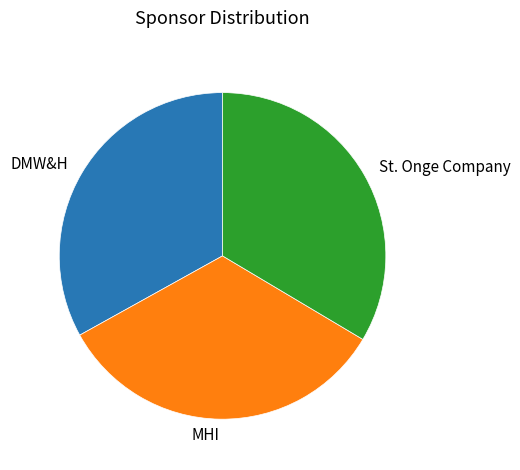

Is the sum of DMW&H and MHI greater than half?

Yes